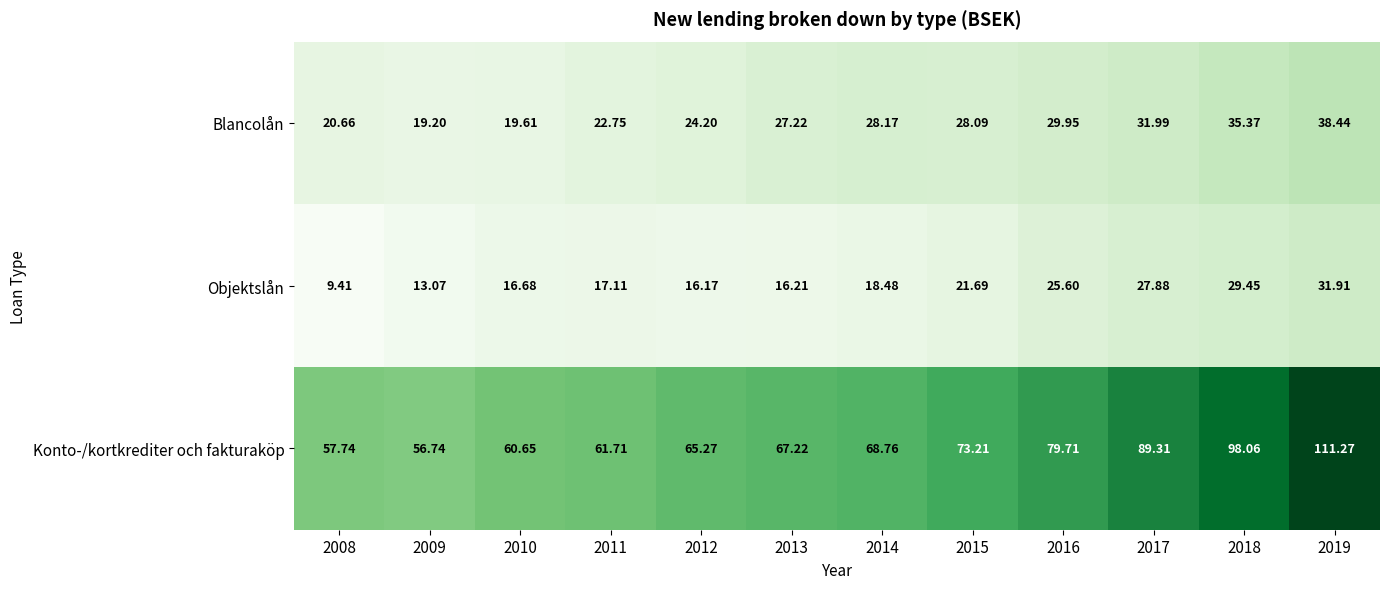

At how many categories does at least one series exceed 49?

12